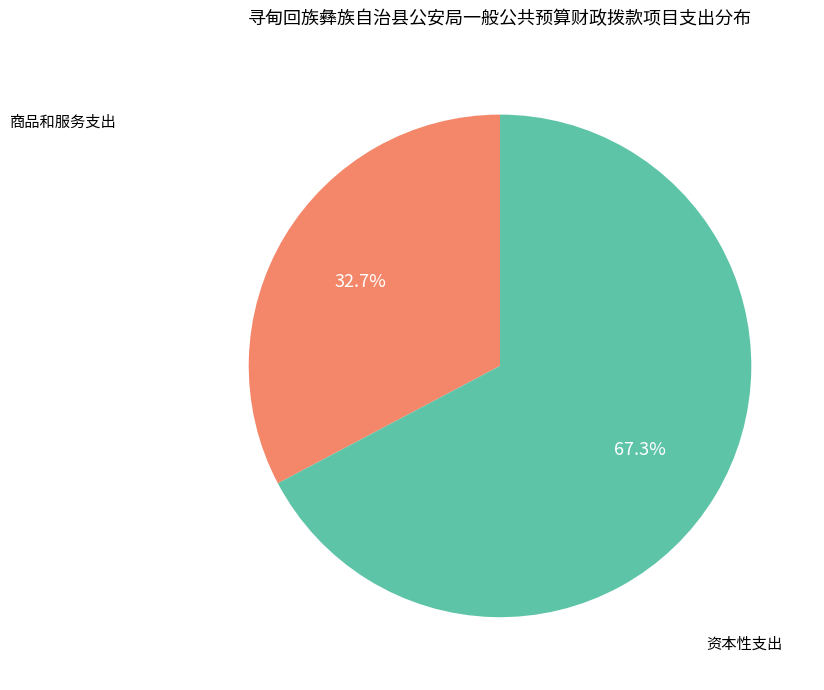

Does any single category account for the majority?

Yes